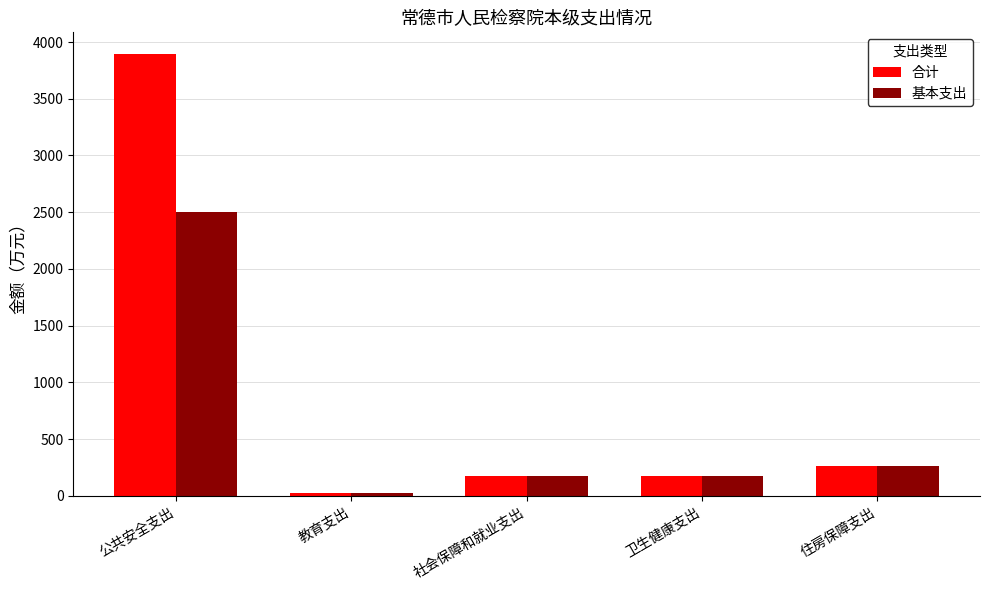

At which label is 合计 closest to 1955?

住房保障支出